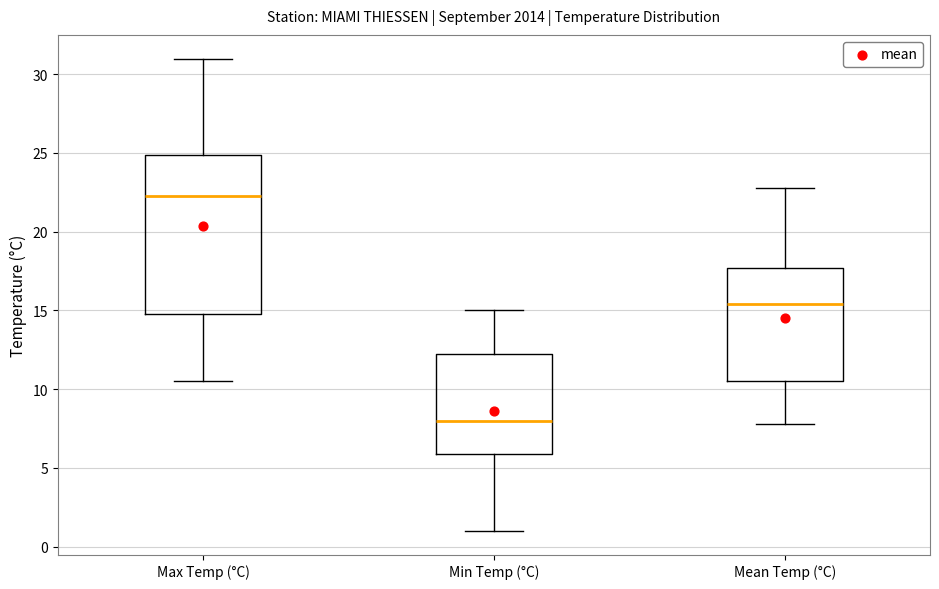

Reading left to right, read every box against the y-axis: the position of its median line, the range the box covers, and the ends of its whiskers. The values are not printed on the chart, so give them approximately, as read against the axis.

Max Temp (°C): median 22.5, box 15.0 to 25.0, whiskers 10.5 to 31.0
Min Temp (°C): median 8.0, box 6.0 to 12.5, whiskers 1.0 to 15.0
Mean Temp (°C): median 15.5, box 10.5 to 17.5, whiskers 8.0 to 23.0